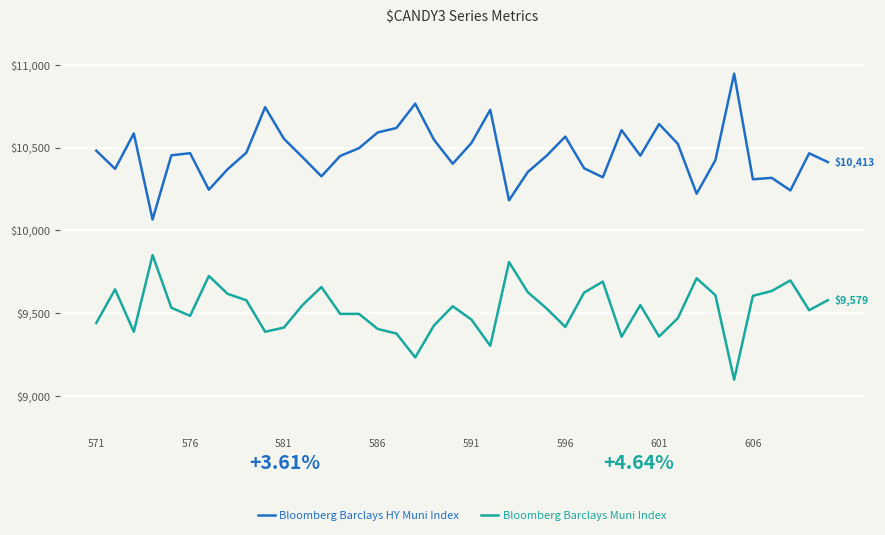

What is the highest value of the Bloomberg Barclays Muni Index series?

9851